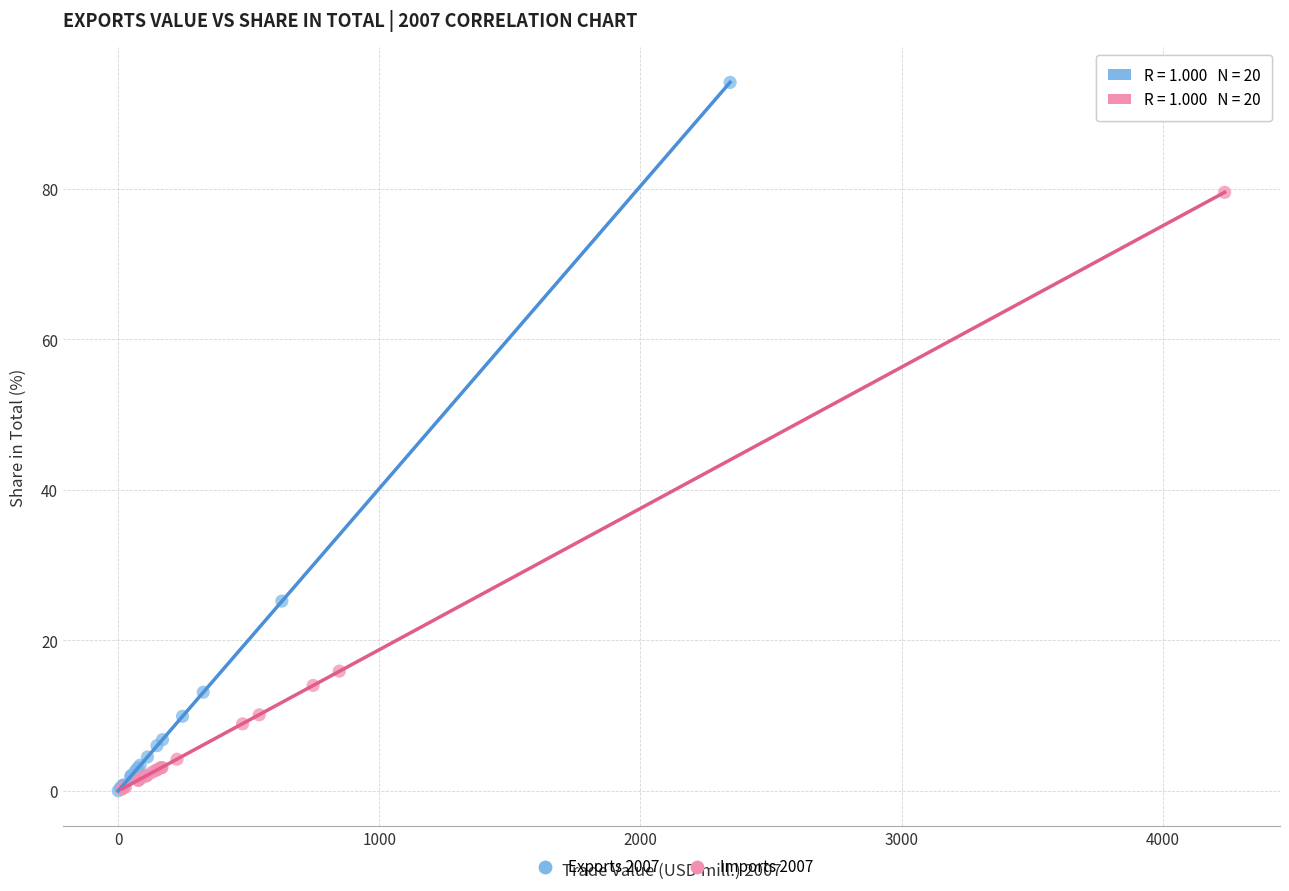

Which series contains the highest Y value?

Exports 2007